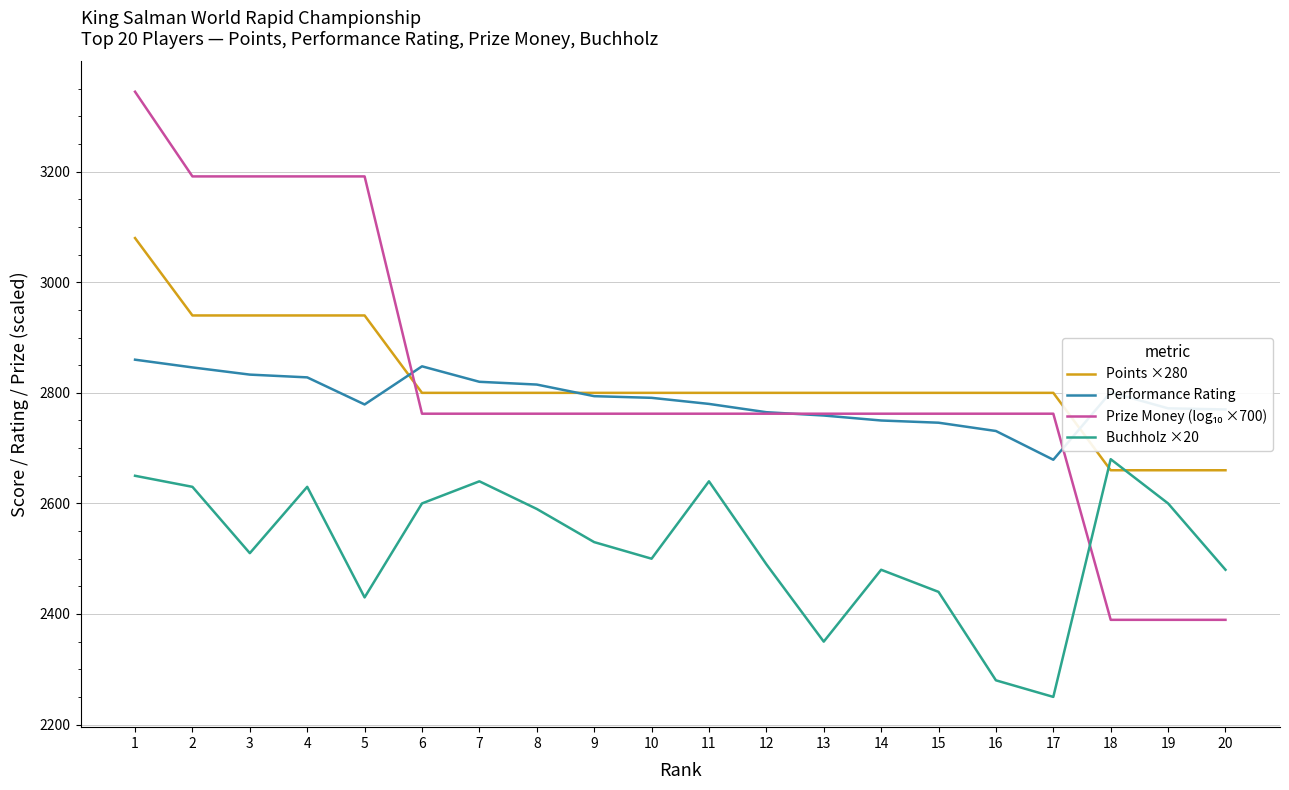

At which label does Performance Rating first exceed 2791?

1